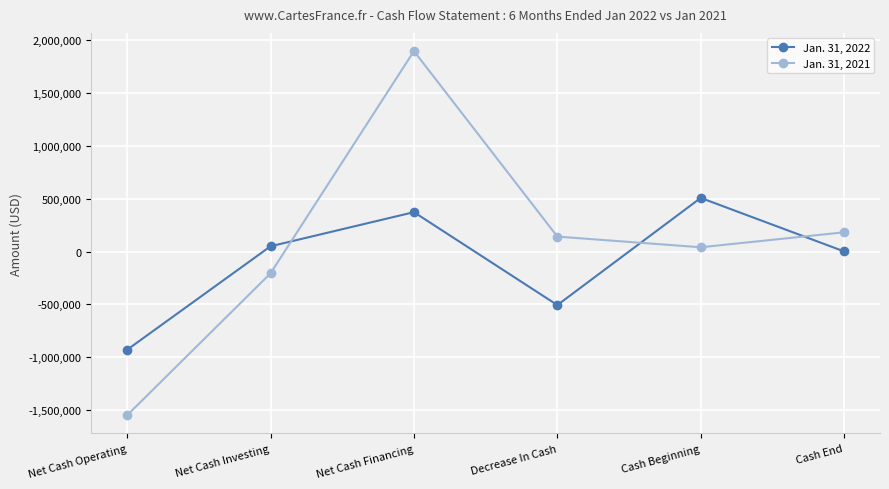

Where is the first local maximum for Jan. 31, 2021?

Net Cash Financing